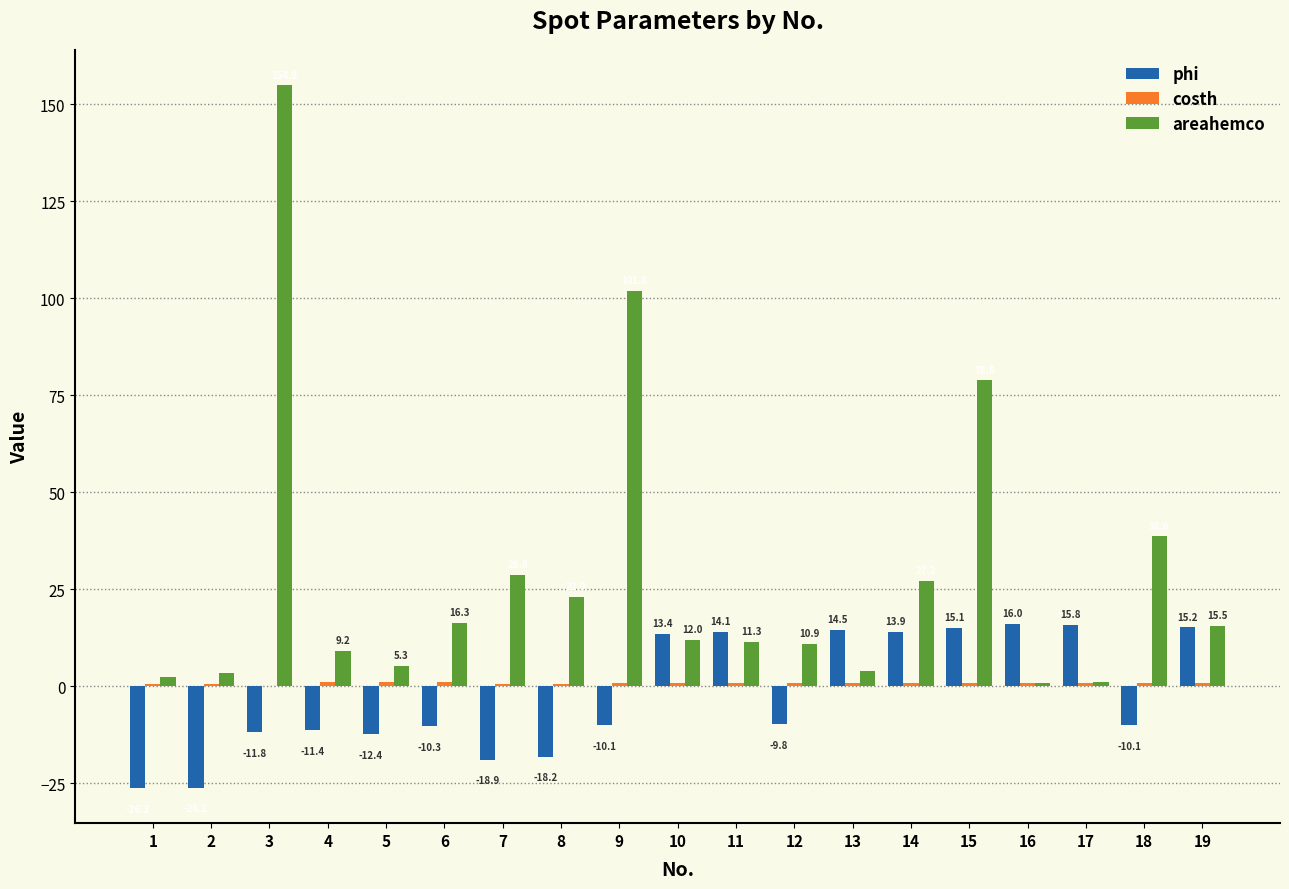

Which category has the highest value across all series?

3